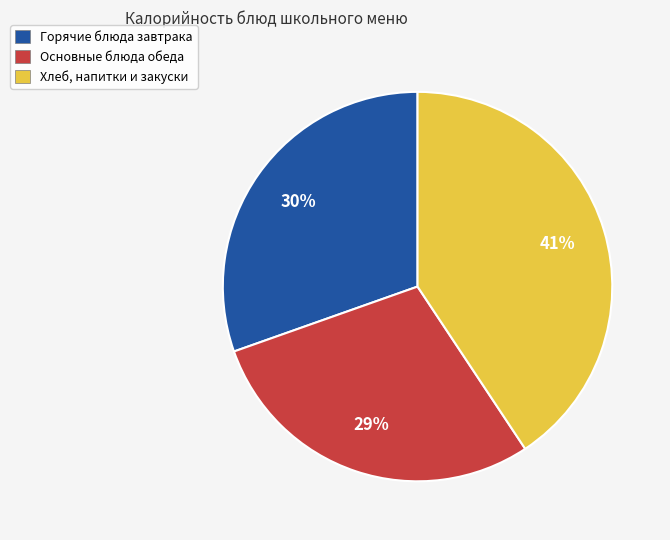

How many segments does this pie chart have?

3